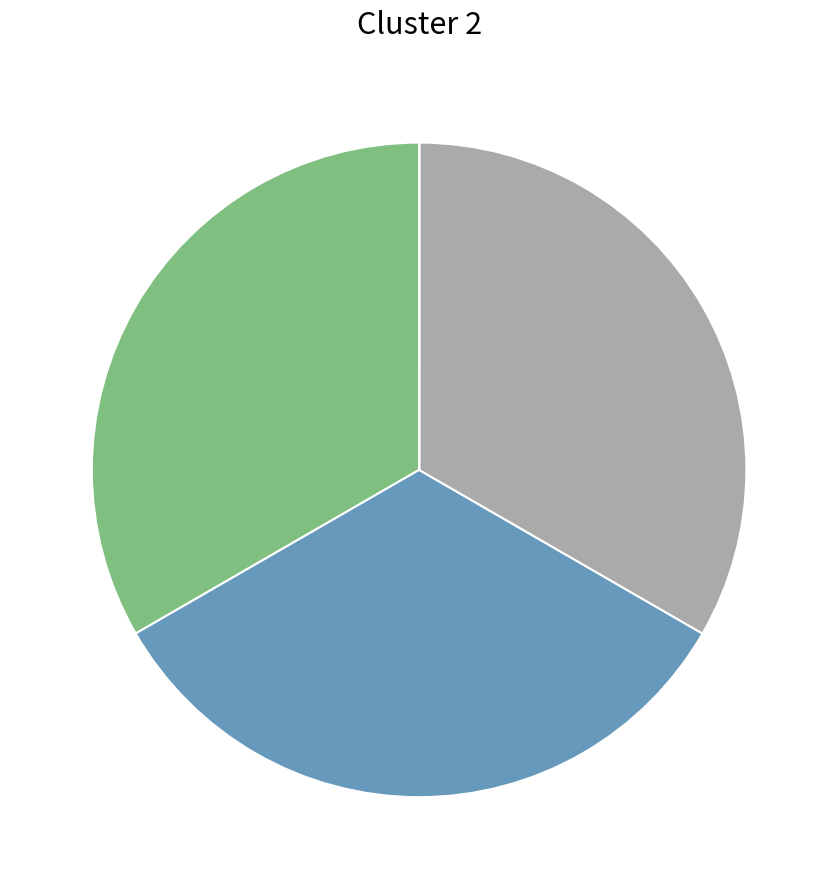

Is there any slice that represents more than half of the pie?

No